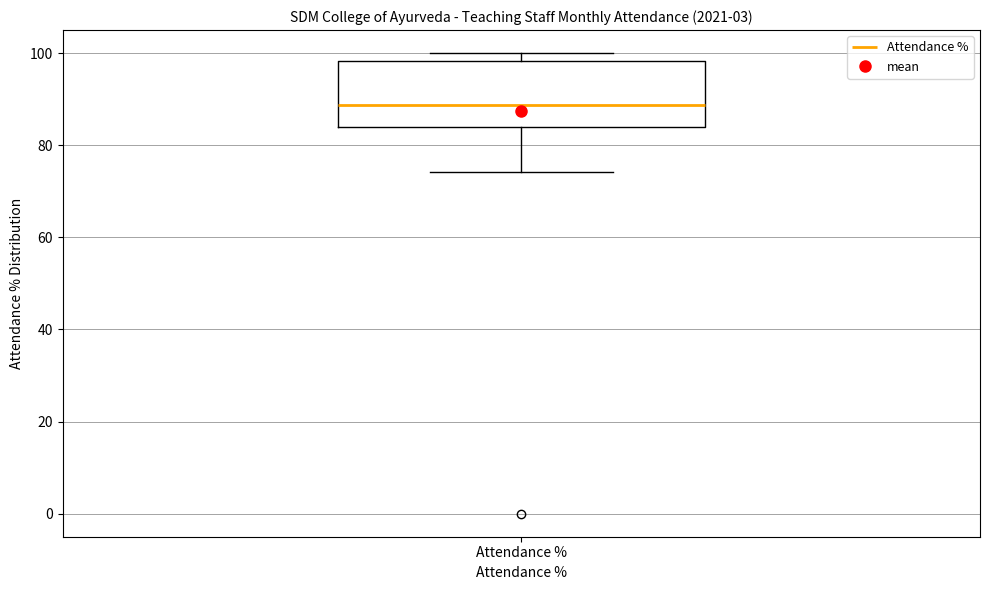

Transcribe this box plot: give where the median line is, the range the box spans, and where the two whiskers end, as read against the y-axis. The values are not printed on the chart, so give them approximately, as read against the axis.

median 88, box 84 to 98, whiskers 74 to 100